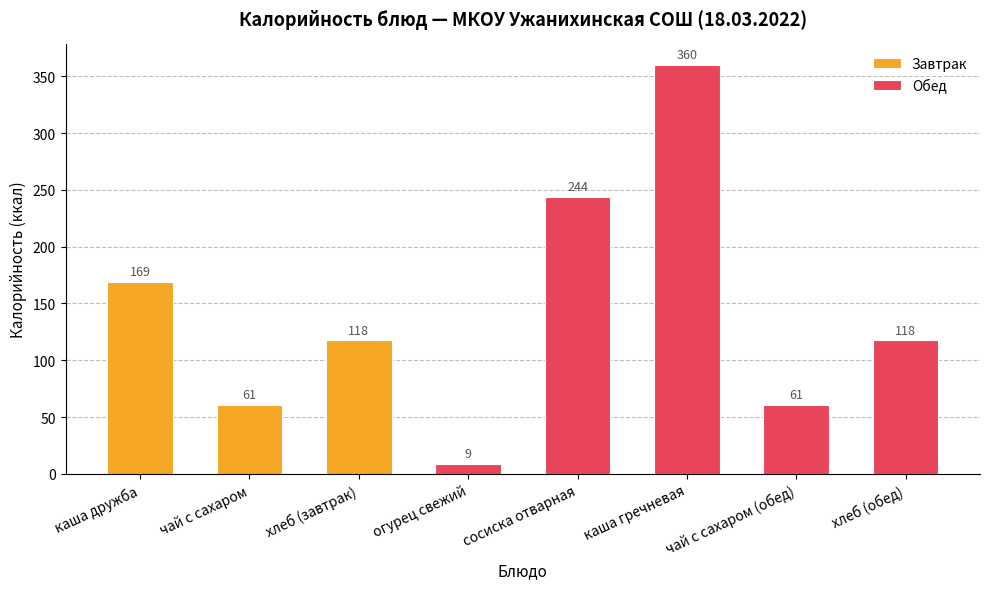

What is the maximum value shown in the chart?

360.0